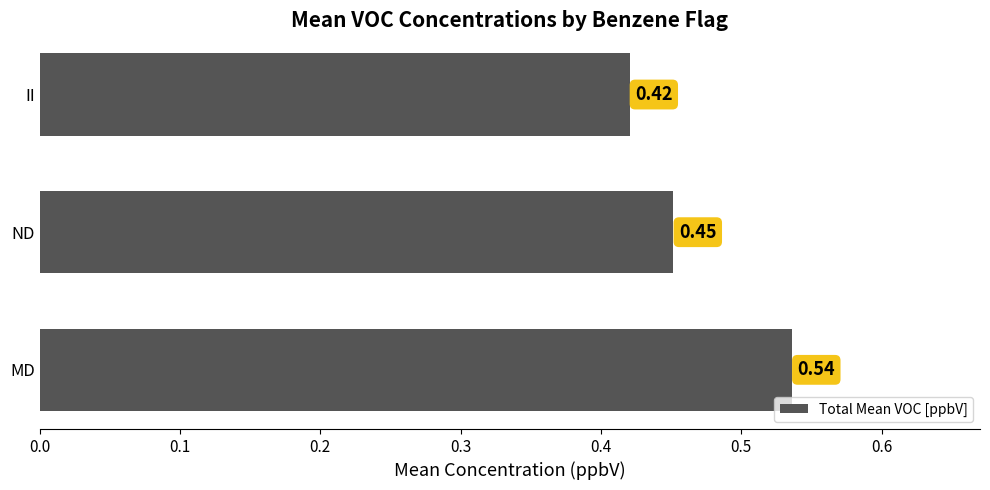

At which label is the value closest to 0?

II